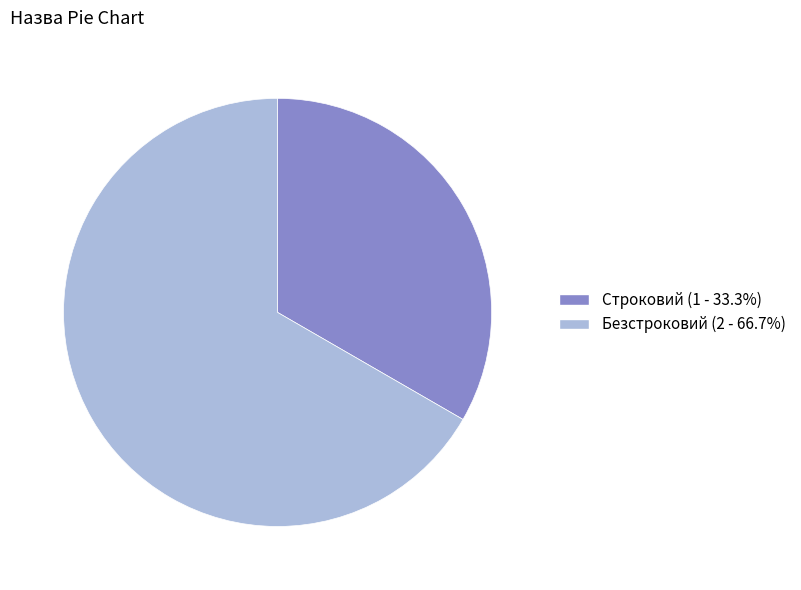

The Безстроковий slice represents 67% of the pie. True or false?

True